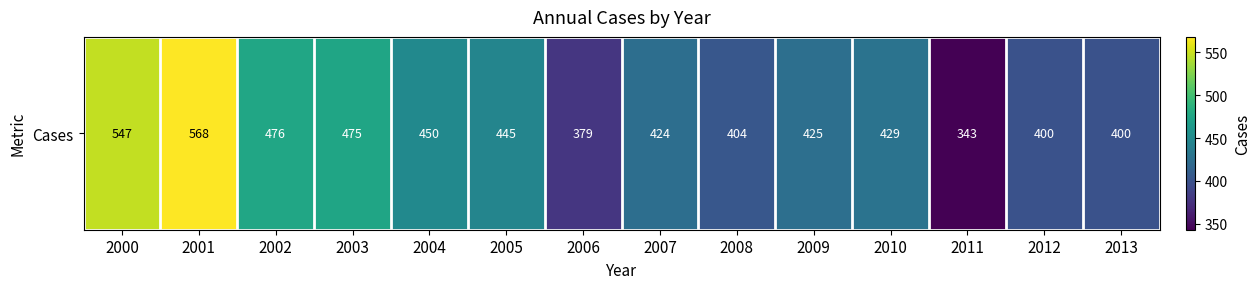

What is the sum of all values?

6165